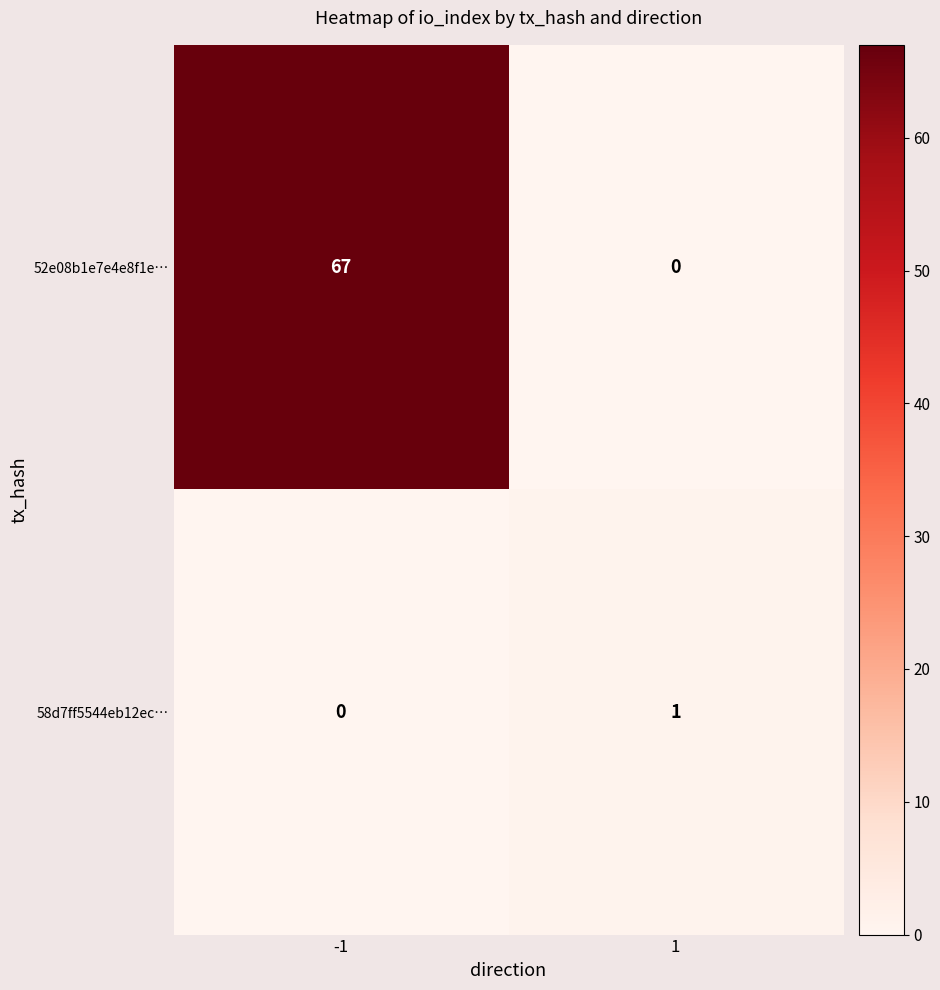

Which series has the largest total across all categories?

52e08b1e7e4e8f1e…